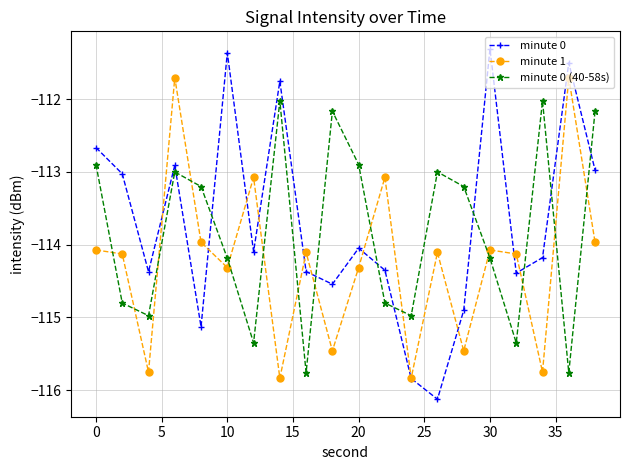

True or false: minute 0 (40-58s) and minute 0 intersect in this chart.

True